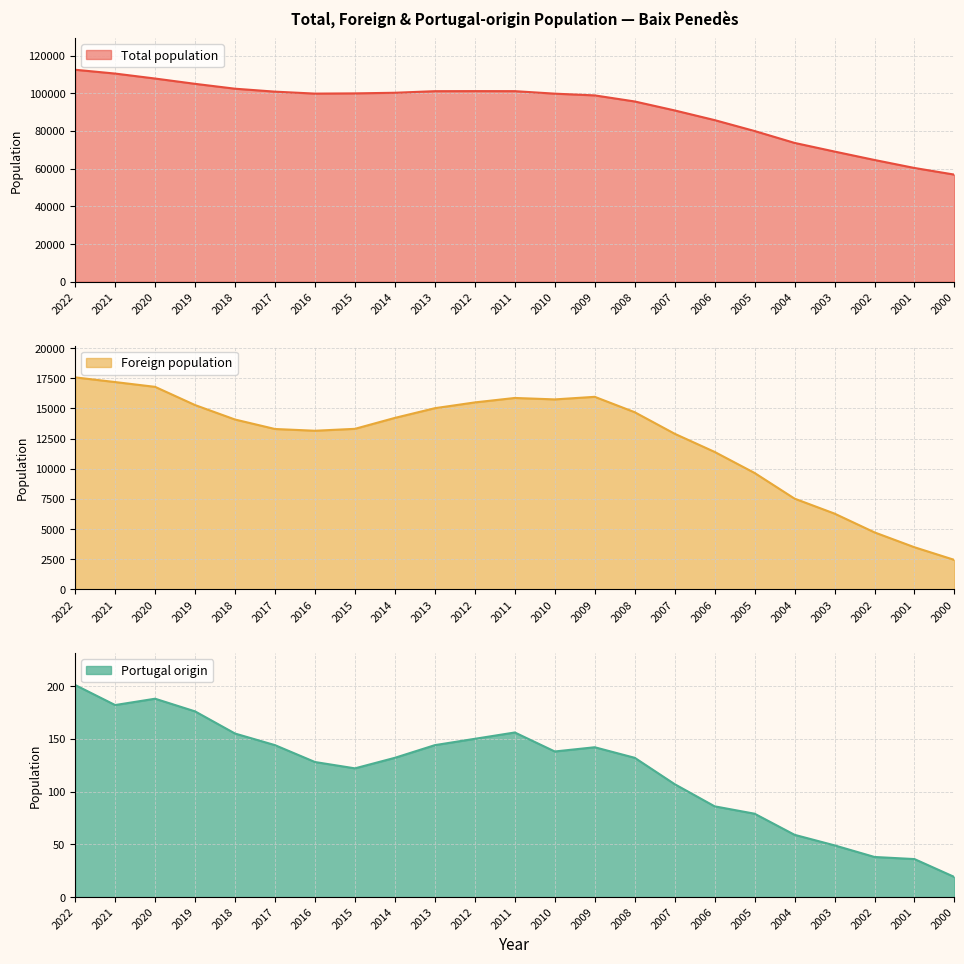

What is the difference between the second highest and minimum values in the Total population series?

53596